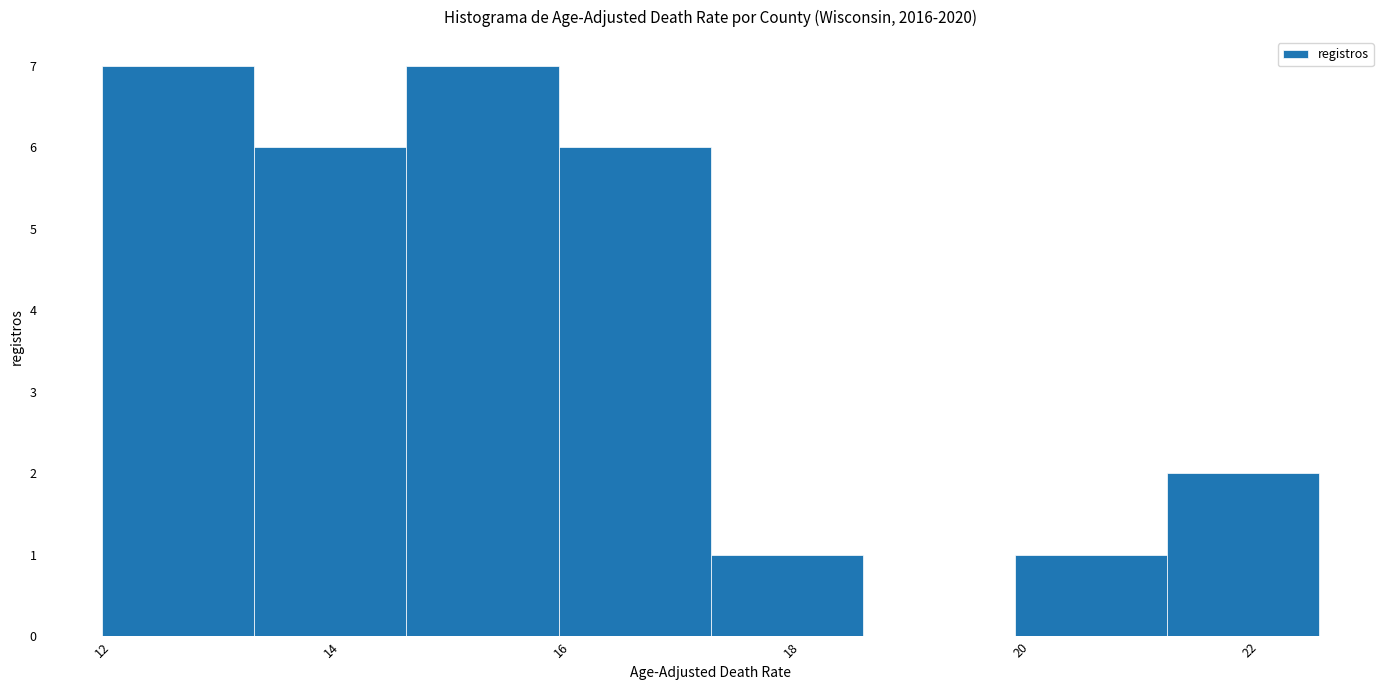

Reading left to right, transcribe this chart: for each bar, give the range it covers on the x-axis and its height. Neither the bar edges nor the heights are printed on the chart, so give them approximately, as read against the axes.

12.0 to 13.4: 7
13.4 to 14.6: 6
14.6 to 16.0: 7
16.0 to 17.4: 6
17.4 to 18.6: 1
18.6 to 20.0: 0
20.0 to 21.2: 1
21.2 to 22.6: 2